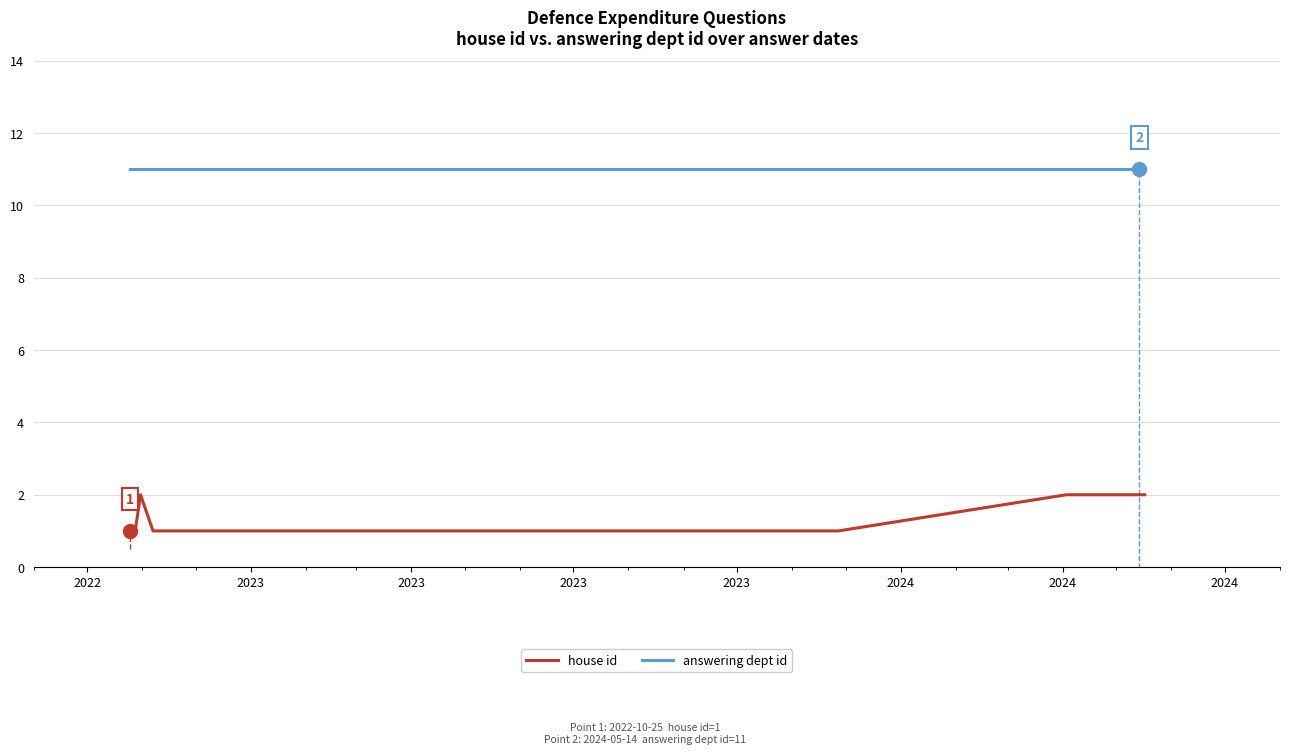

True or false: answering dept id and house id intersect in this chart.

False